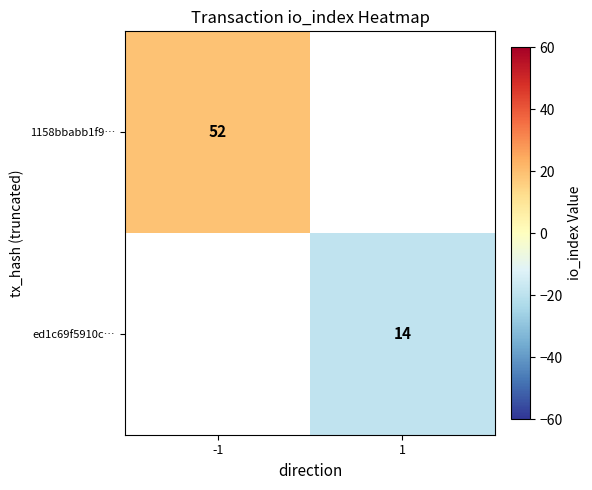

What is the maximum value shown in the chart?

19.0